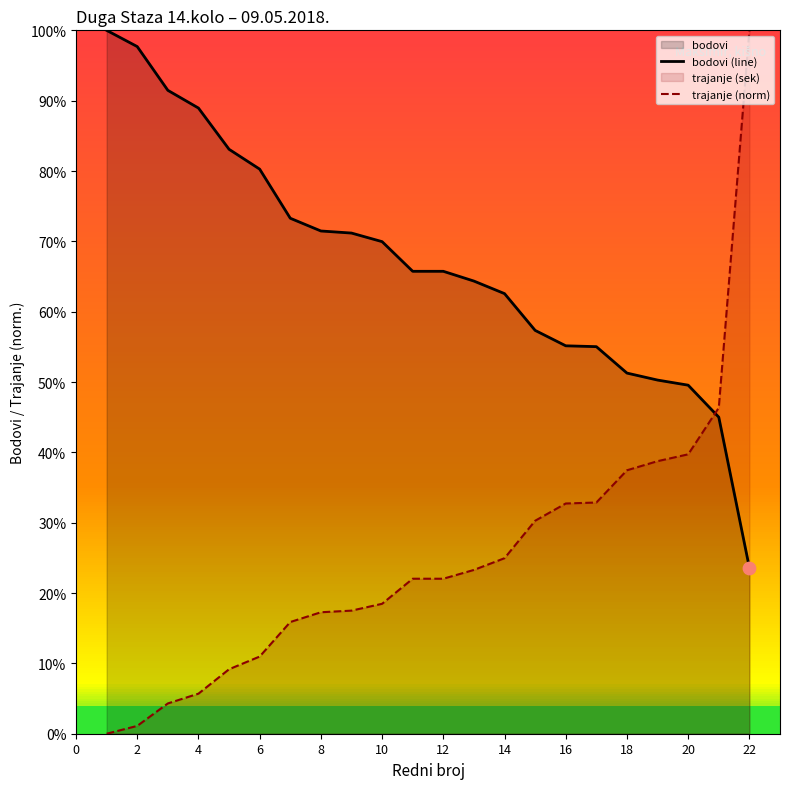

What is the total value across all series at 4?

94.6